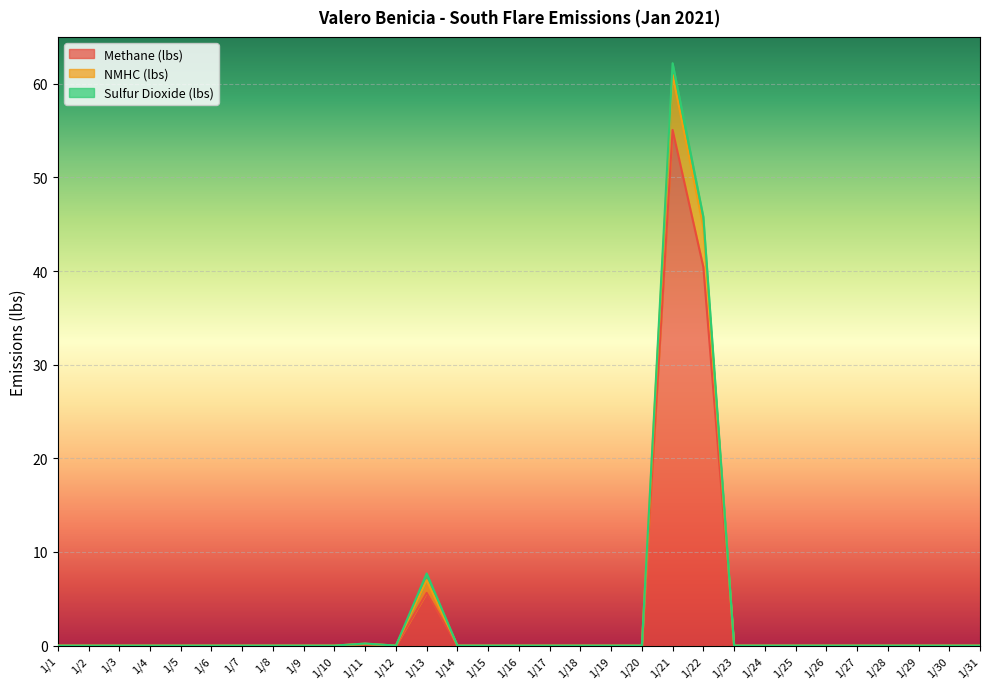

Does the chart display data point markers on the line(s)?

No